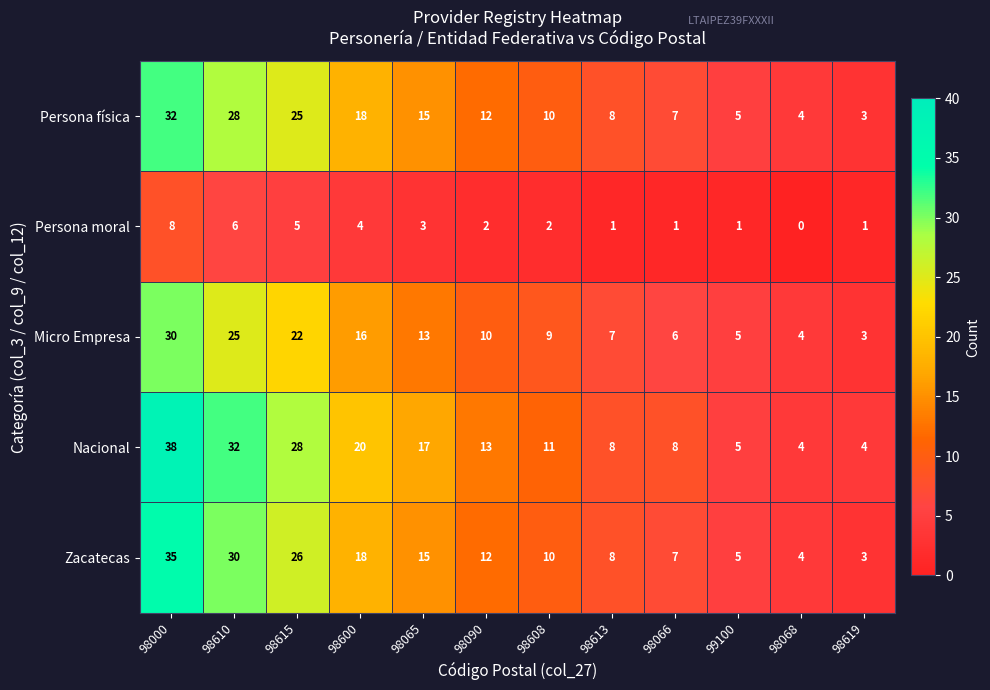

Which series has the largest total across all categories?

Nacional